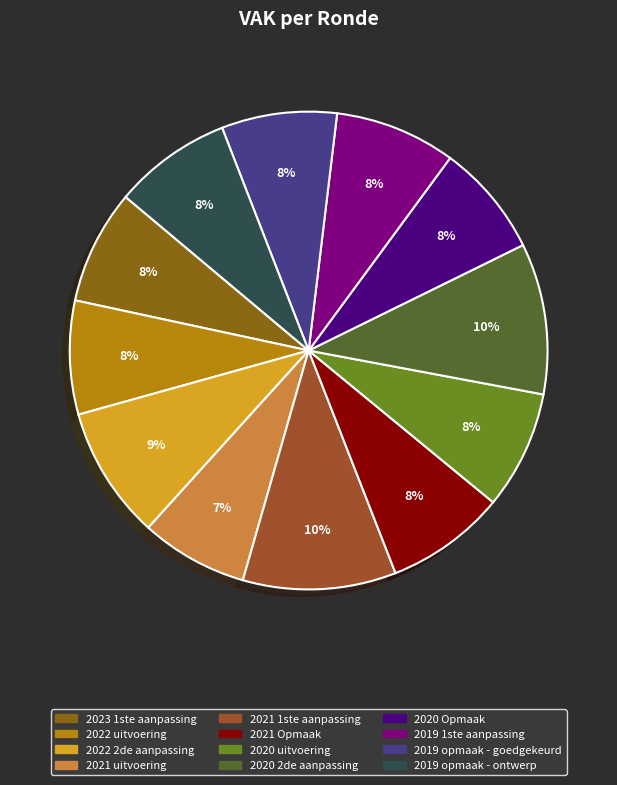

Which category has the biggest portion of the pie?

2021 1ste aanpassing